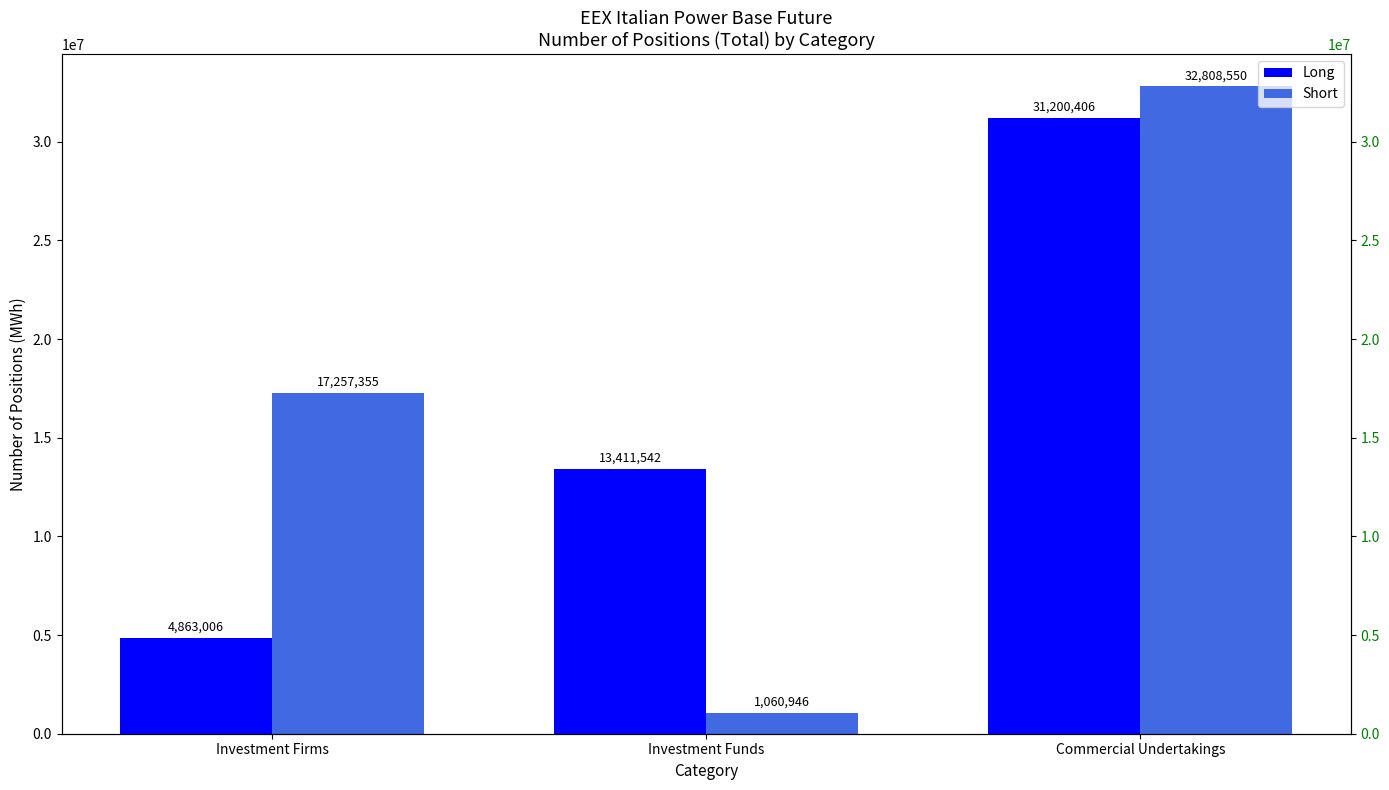

How many values in the Long series are below 13411542?

1